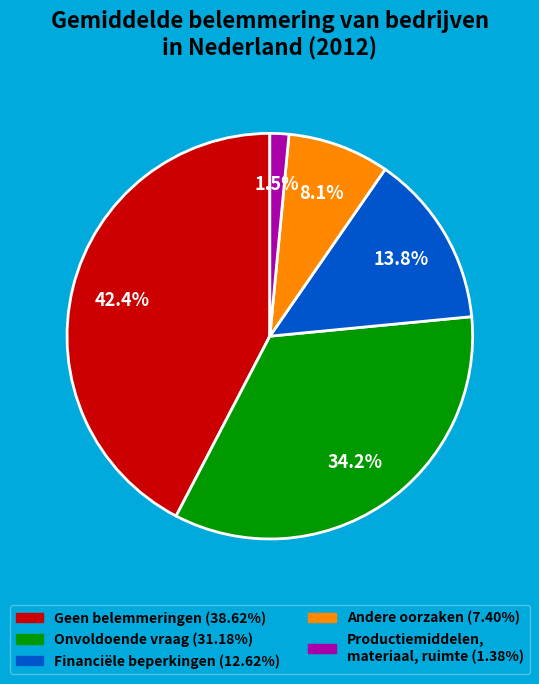

To the nearest percent, what is the difference between the largest and smallest slice percentages?

41%